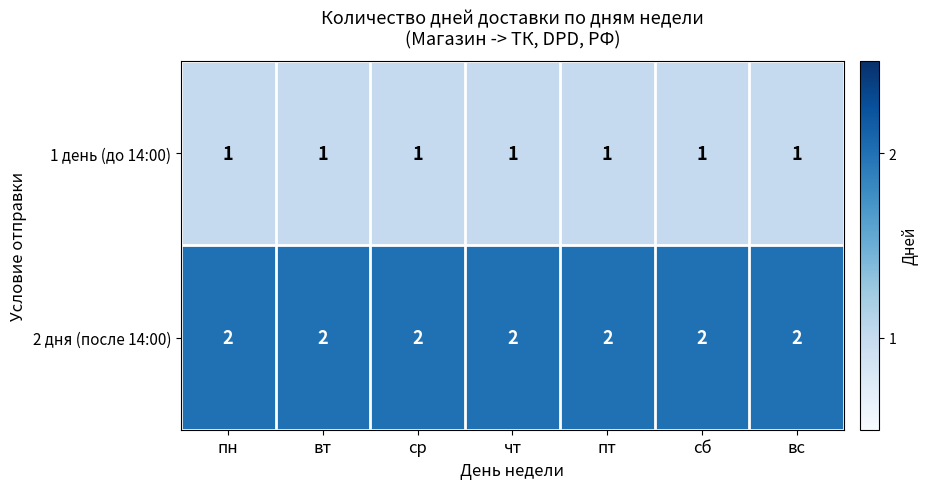

What is the total value across all series at вс?

3